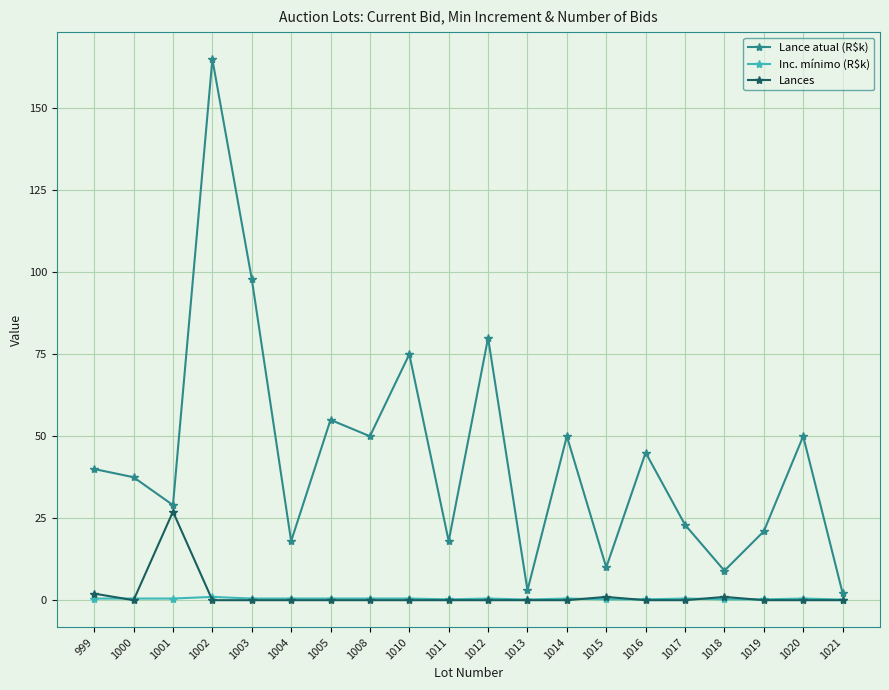

In Lances, how many points are higher than both neighbors (excluding endpoints)?

3